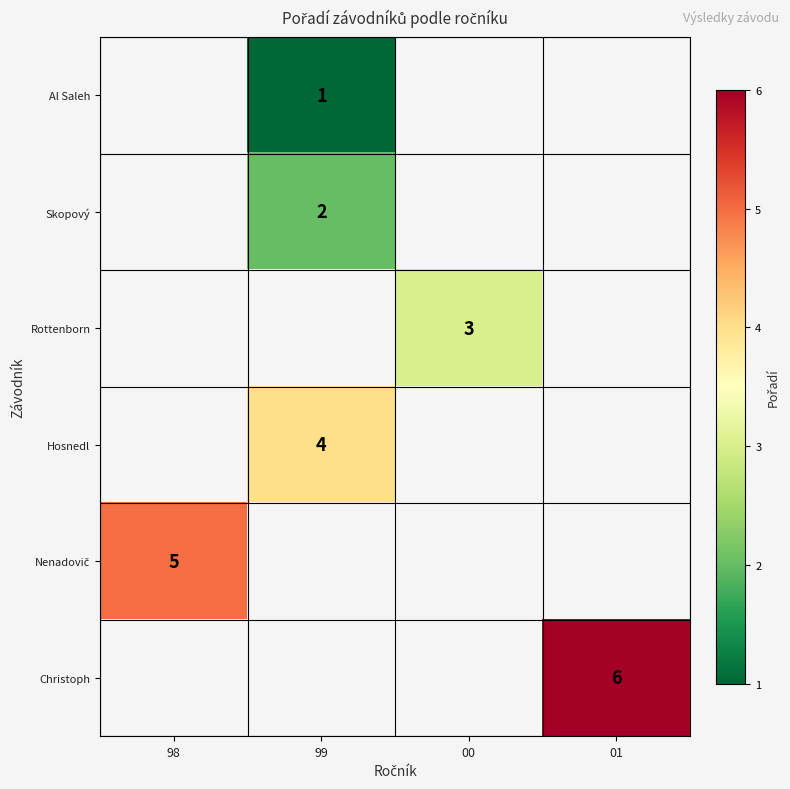

True or false: Hosnedl has a value of 7 at 99.

False